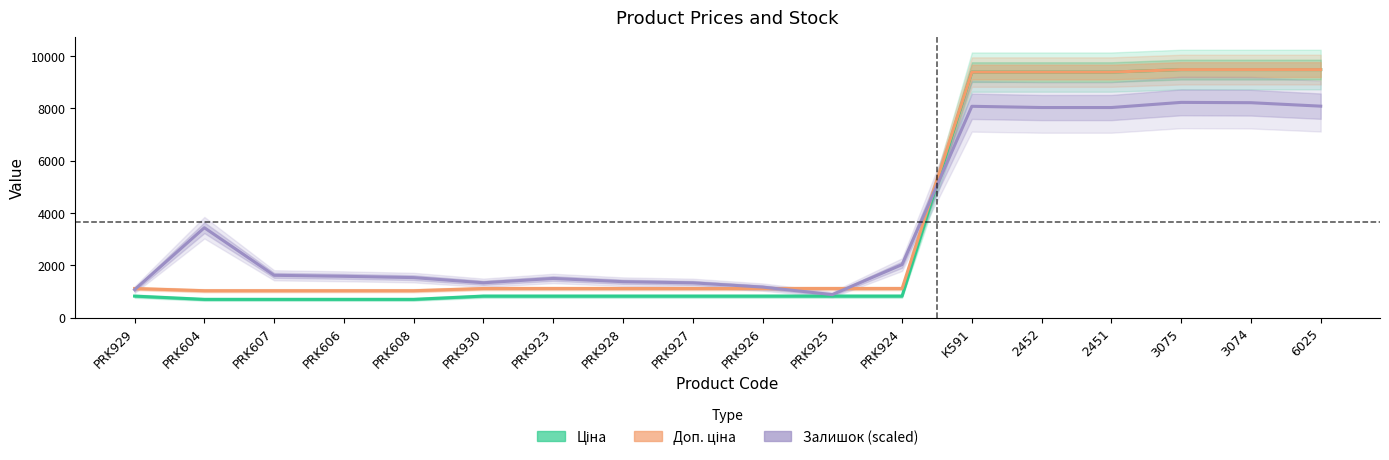

Which series has the largest range (max minus min)?

Ціна